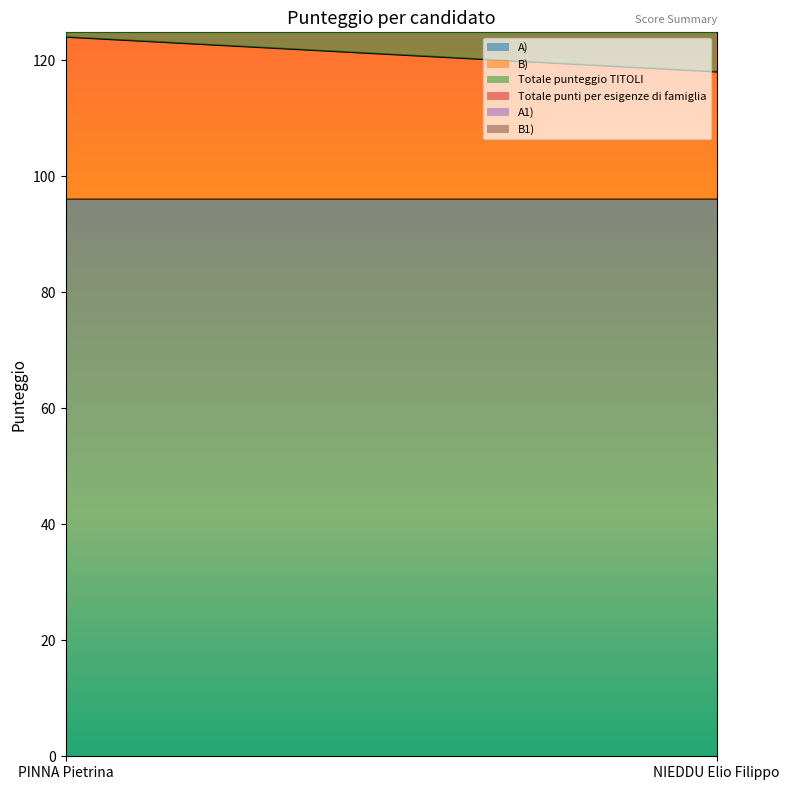

Does the chart display data point markers on the line(s)?

No